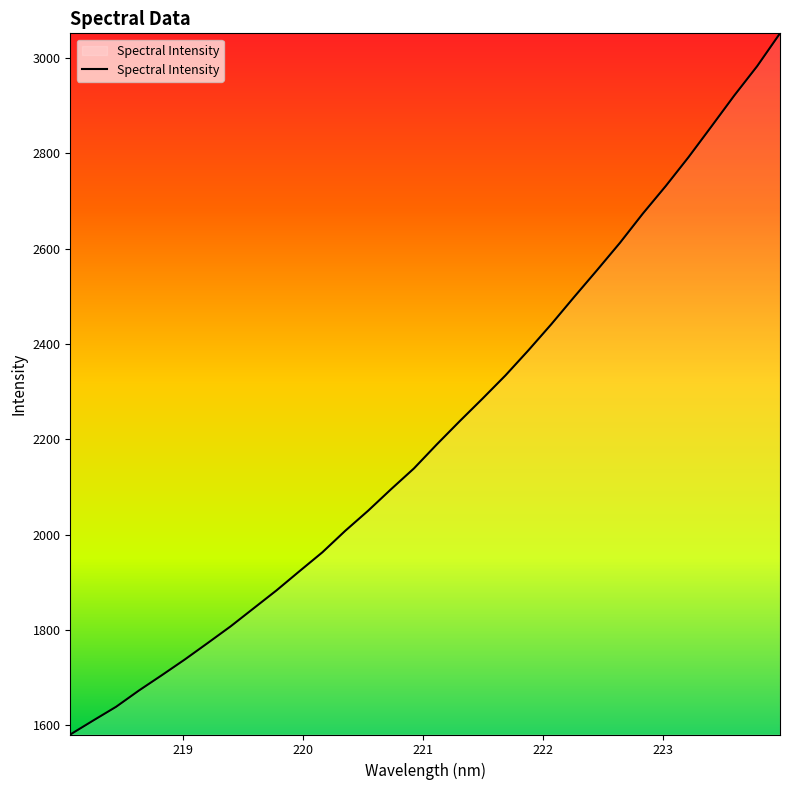

What is the greatest value displayed?

3051.8